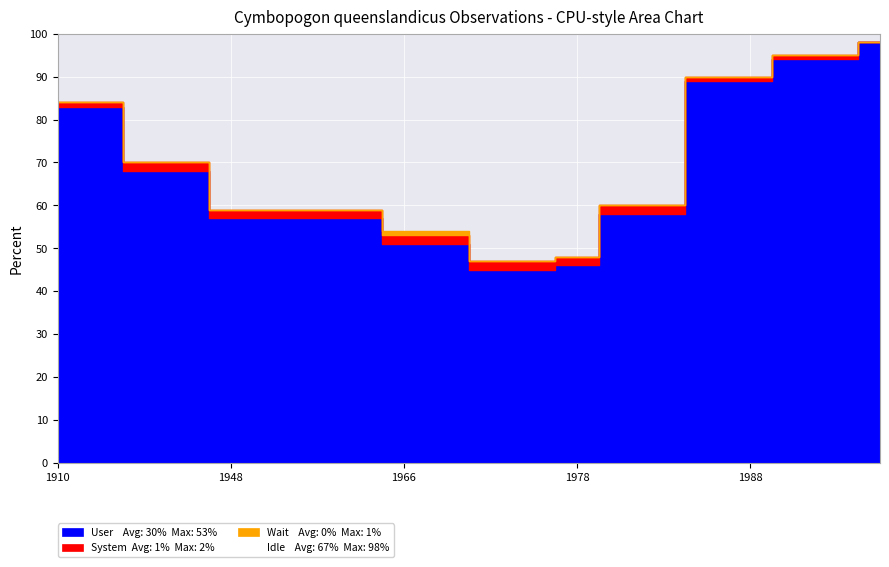

Is the value of Wait at 1990 greater than the value of System at 1989?

No